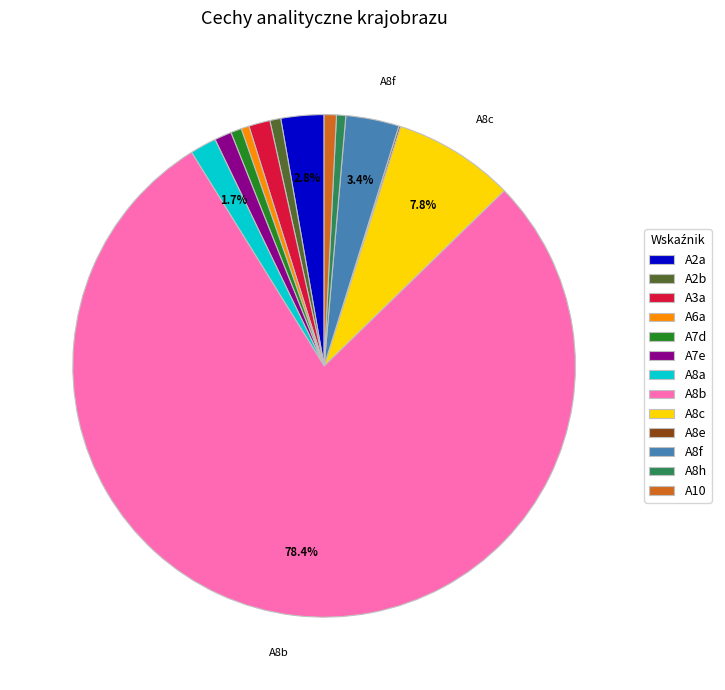

What percentage is the A2b slice, to the nearest percent?

1%